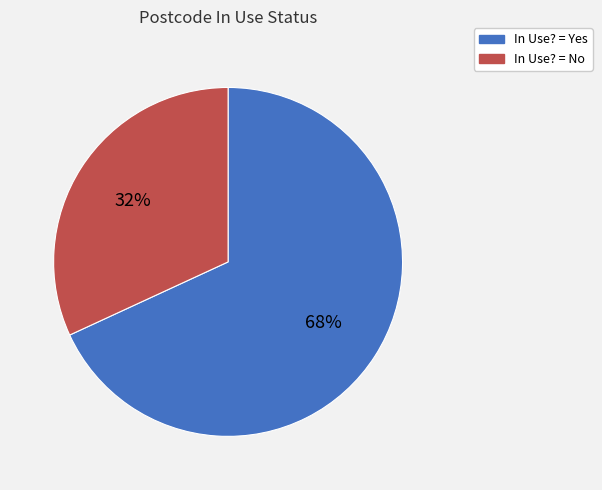

To the nearest percent, what is the difference between the largest and smallest slice percentages?

36%